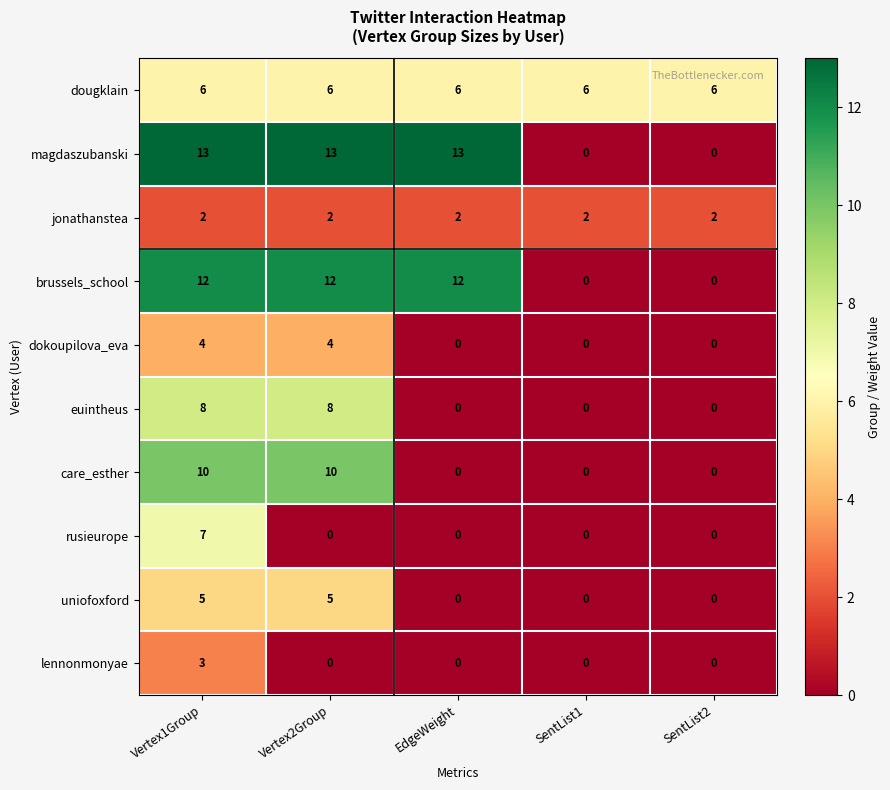

Between EdgeWeight and SentList2, which series saw the biggest shift?

magdaszubanski